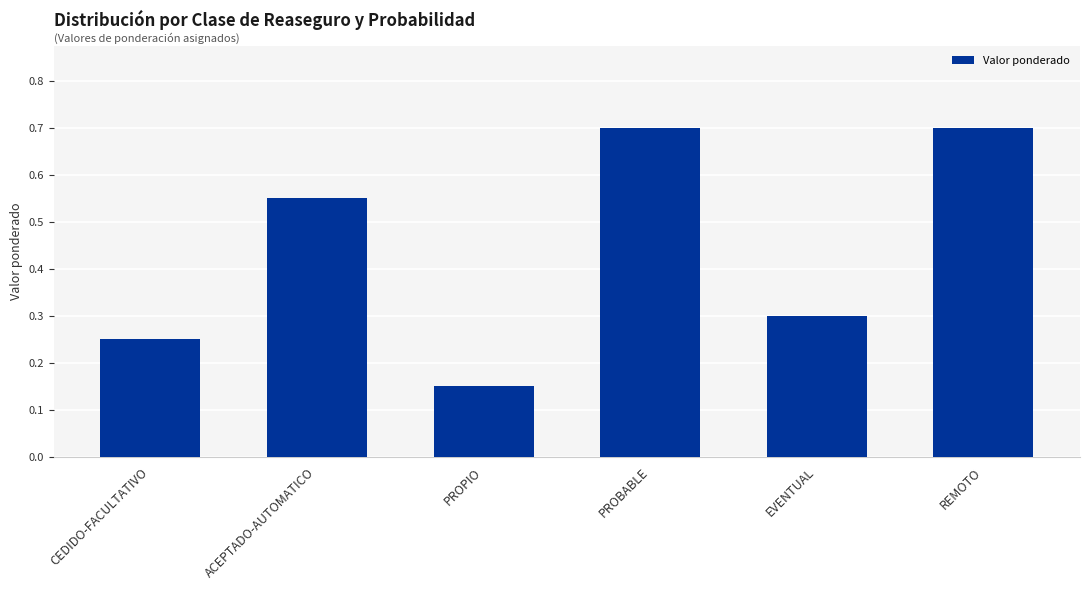

What is the maximum value shown in the chart?

0.7